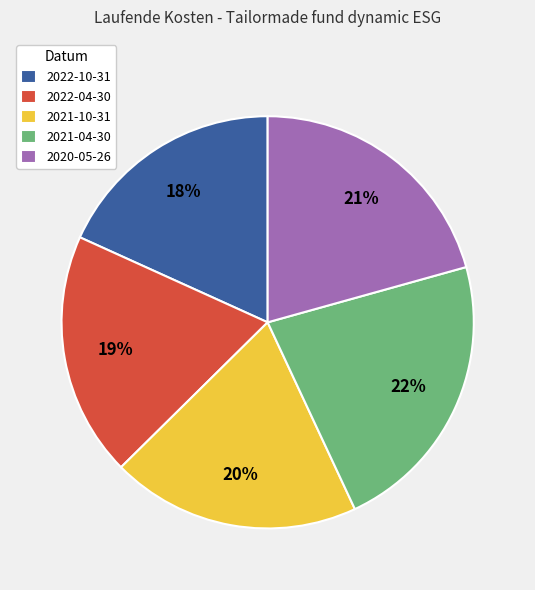

Is there a majority slice in this chart?

No